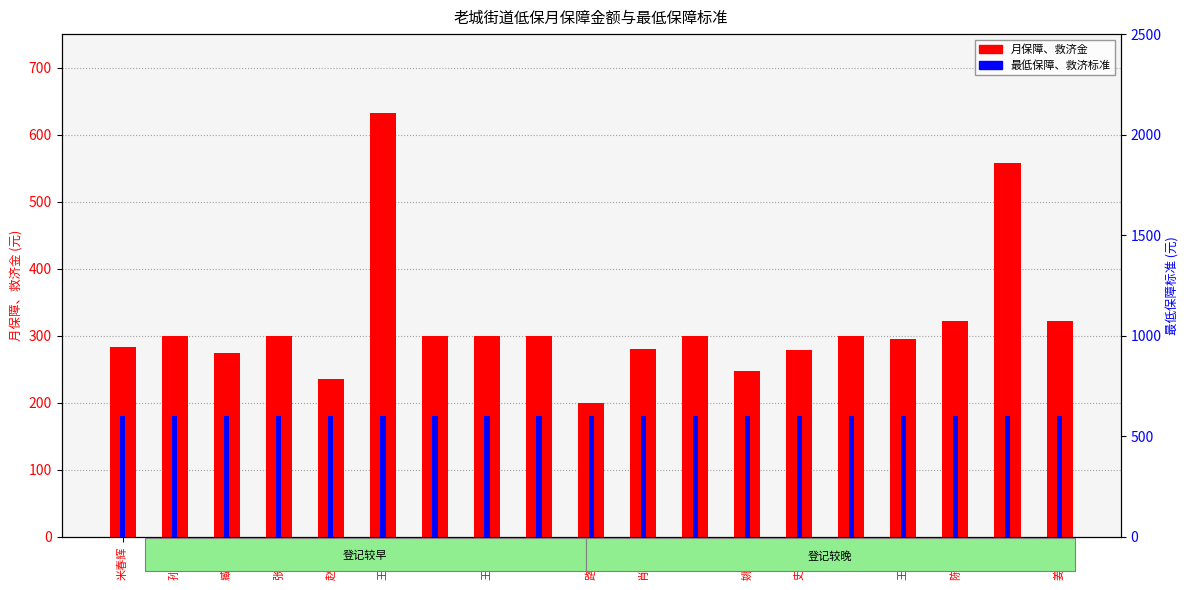

Rank the series by their maximum value, from lowest to highest.

最低保障、救济标准, 月保障、救济金